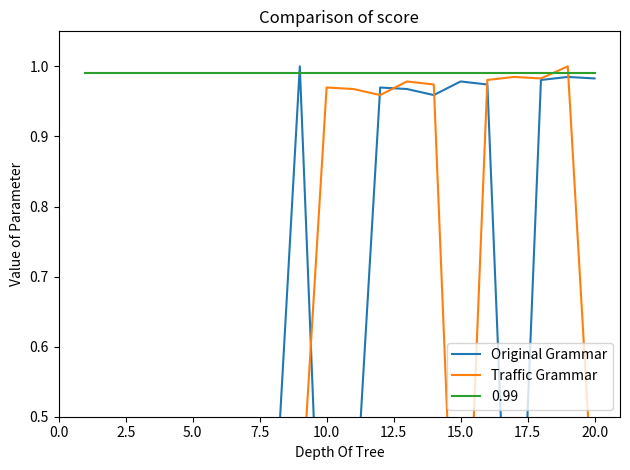

Is this an area chart (filled region under the line)?

No